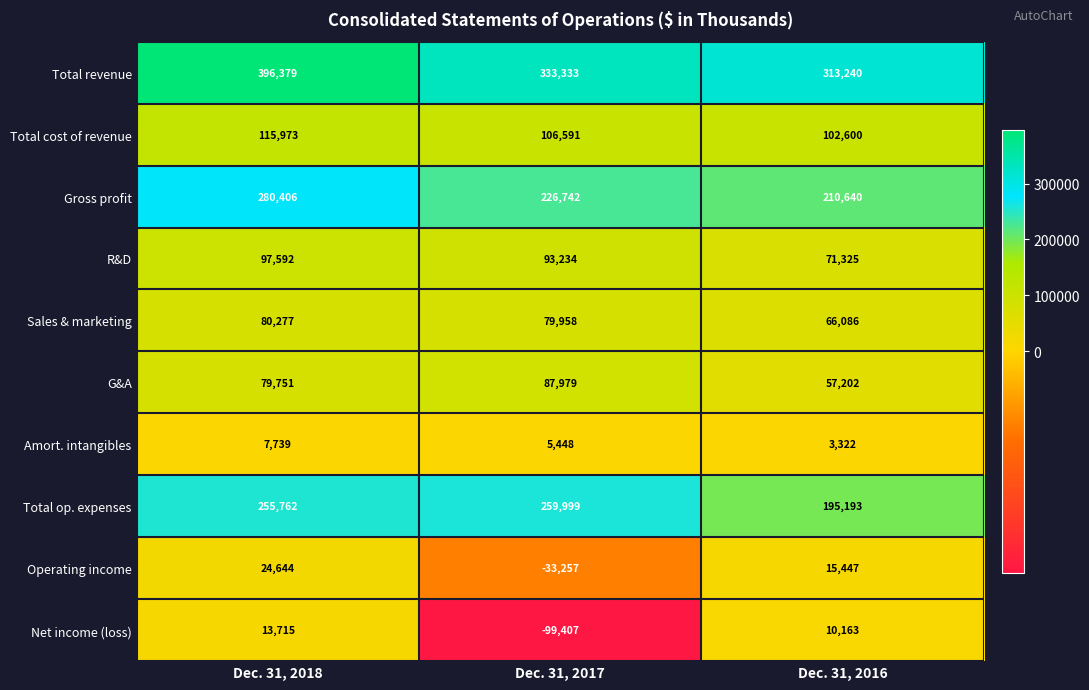

Count the G&A values in the range 57202 to 87979.

3